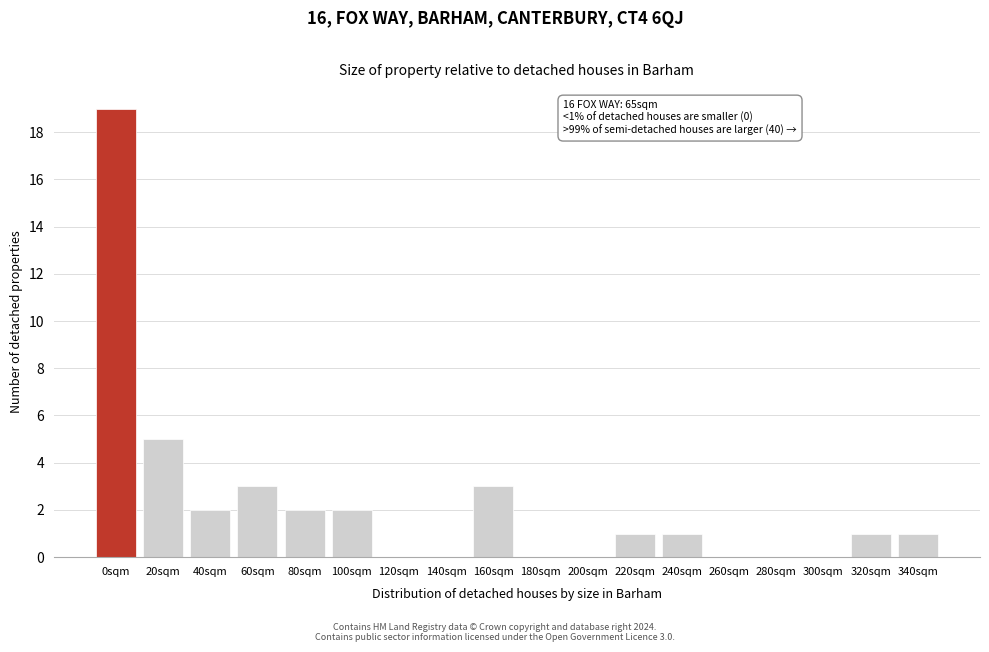

Reading right to left, extract all data points from this chart.

340sqm=1	320sqm=1	300sqm=0	280sqm=0	260sqm=0	240sqm=1	220sqm=1	200sqm=0	180sqm=0	160sqm=3	140sqm=0	120sqm=0	100sqm=2	80sqm=2	60sqm=3	40sqm=2	20sqm=5	0sqm=19